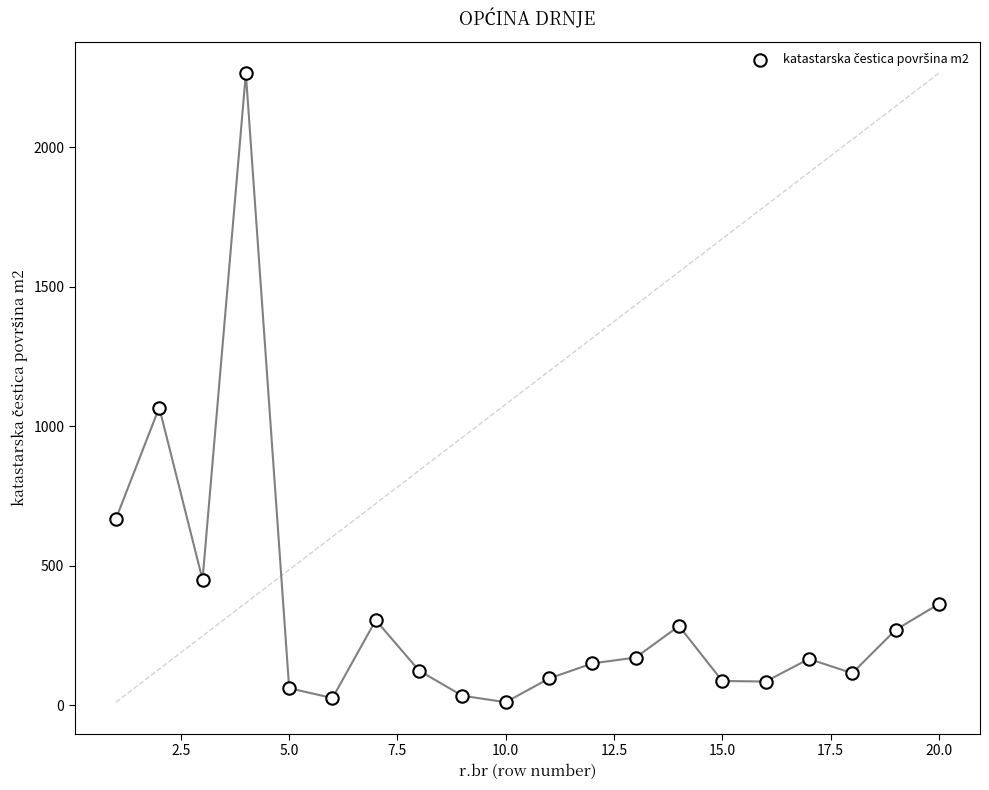

What is the range of Y values (max minus min)?

2254